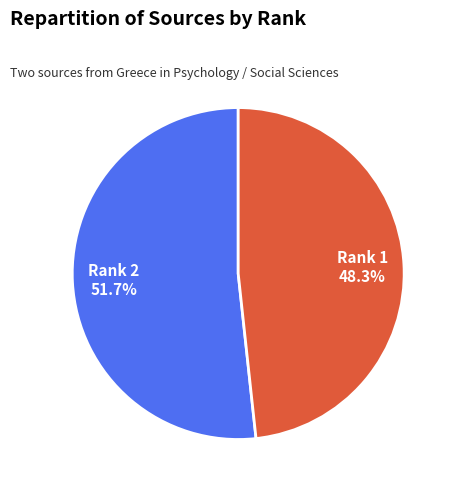

Is there a majority slice in this chart?

Yes